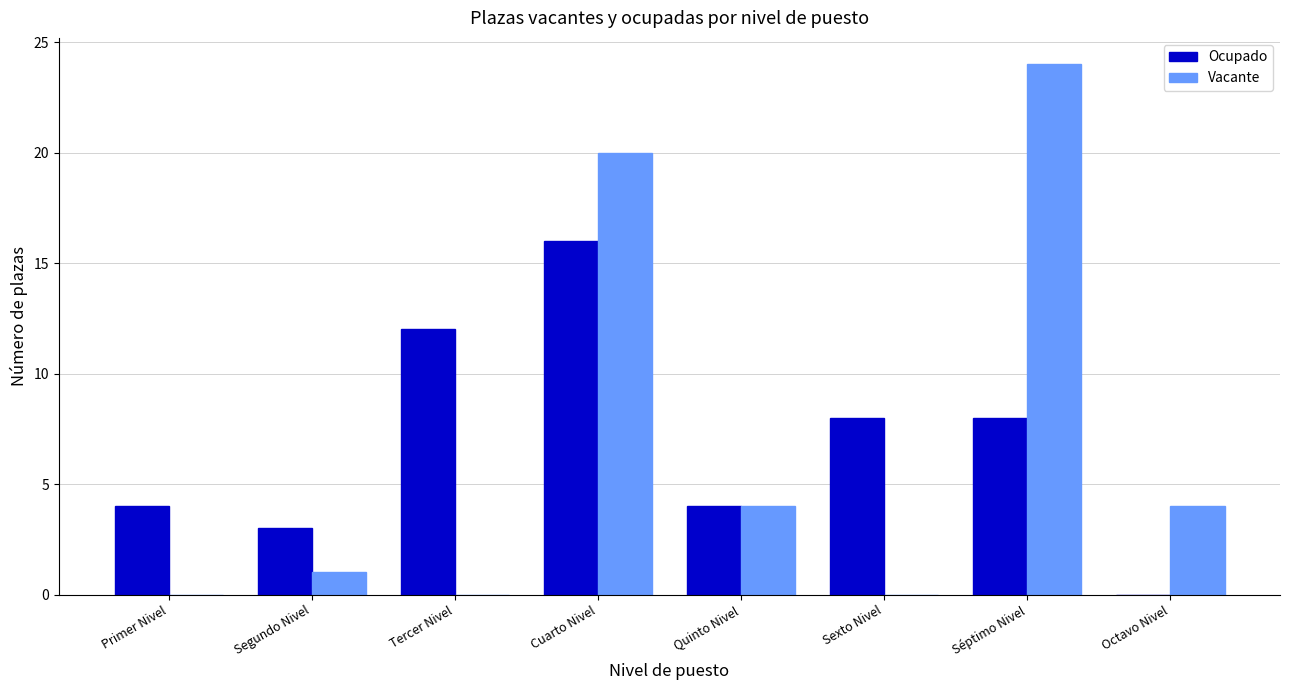

Reading left to right, transcribe all the data shown in this chart.

Ocupado: Primer Nivel=4	Segundo Nivel=3	Tercer Nivel=12	Cuarto Nivel=16	Quinto Nivel=4	Sexto Nivel=8	Séptimo Nivel=8	Octavo Nivel=0
Vacante: Primer Nivel=0	Segundo Nivel=1	Tercer Nivel=0	Cuarto Nivel=20	Quinto Nivel=4	Sexto Nivel=0	Séptimo Nivel=24	Octavo Nivel=4